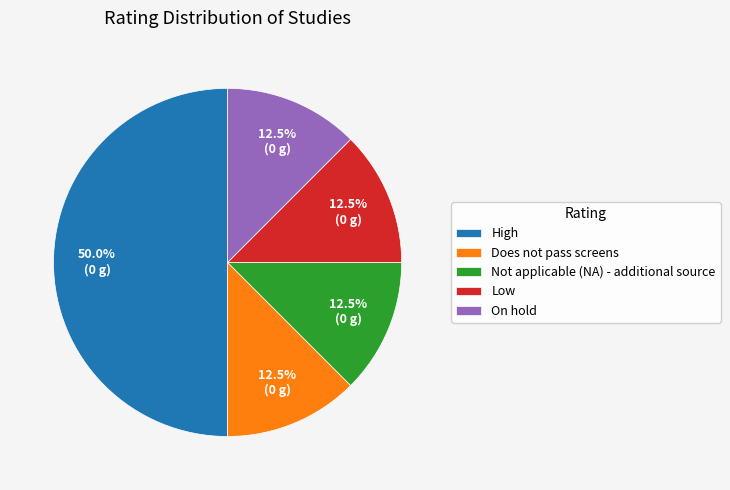

Is Does not pass screens the majority of the pie?

No